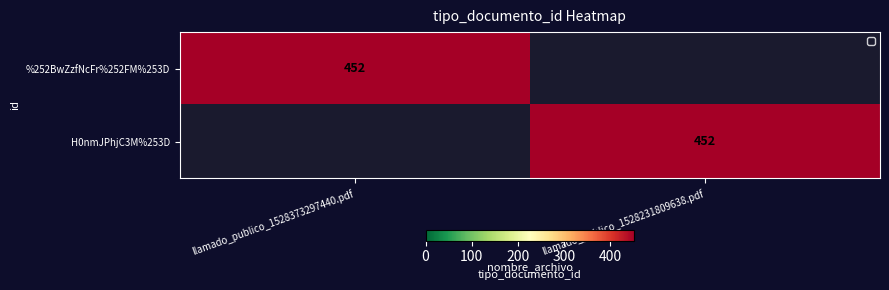

True or false: H0nmJPhjC3M%253D has a value of 452 at llamado_publico_1528231809638.pdf.

True